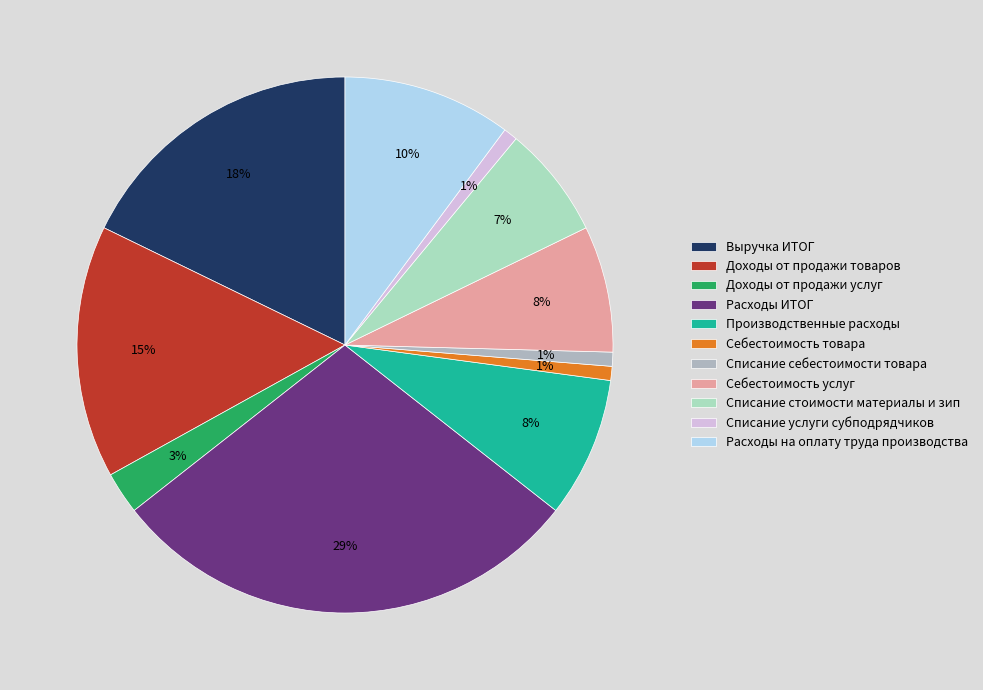

To the nearest percent, what portion does Списание себестоимости товара represent?

1%